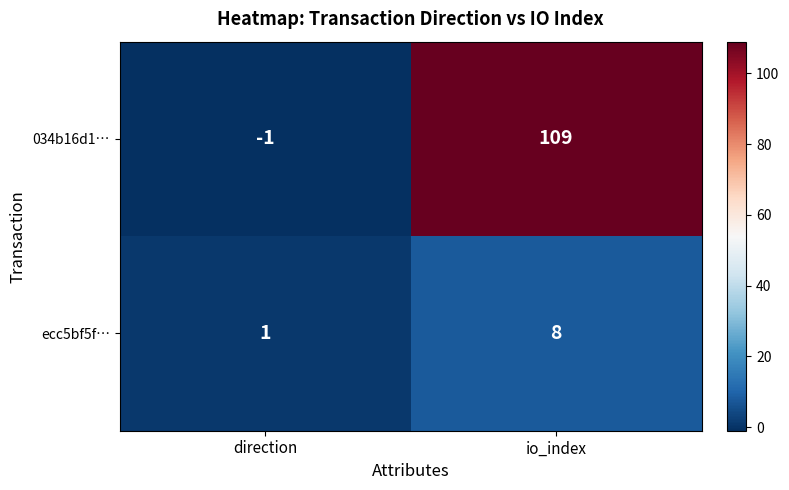

Which category has the highest value in the ecc5bf5f… series?

io_index